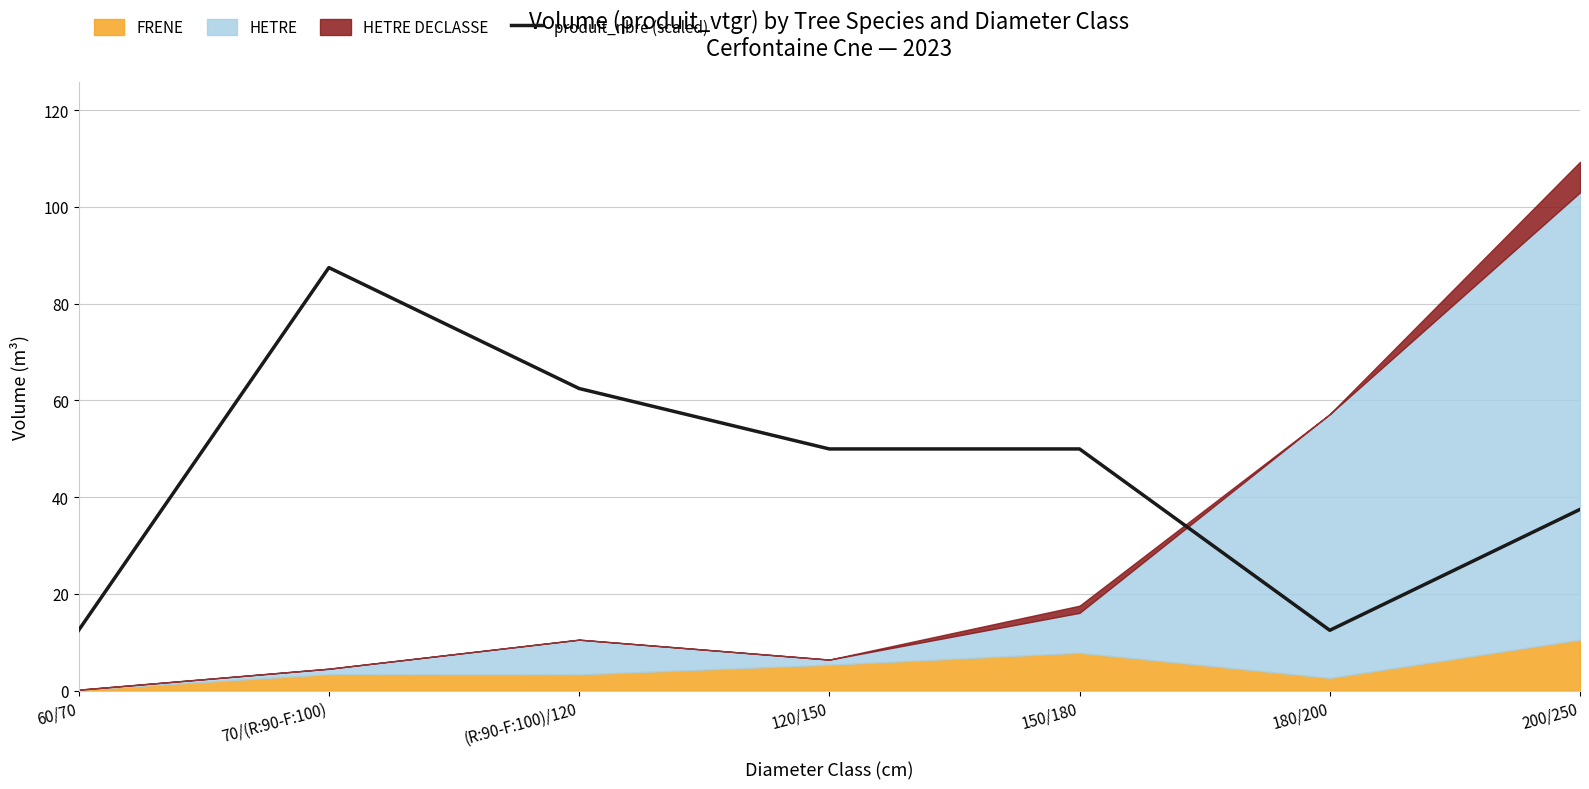

How many interior local peaks (higher than both neighbors) does the data have?

1